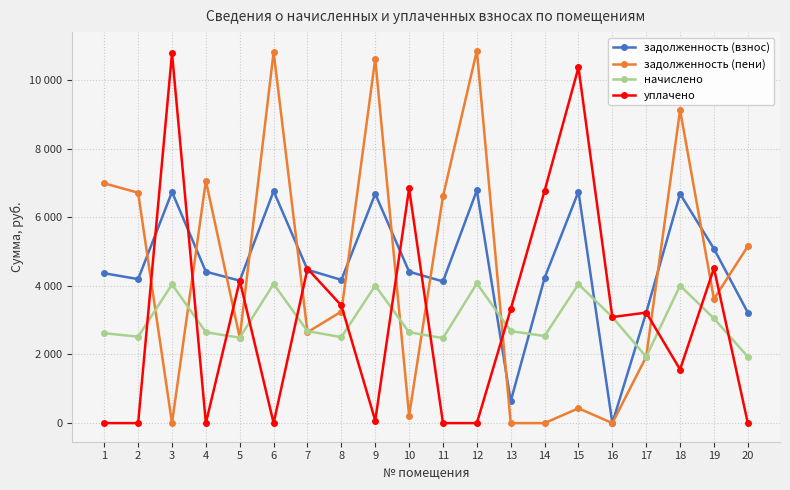

What is the difference between the highest and lowest values at 13?

3320.0